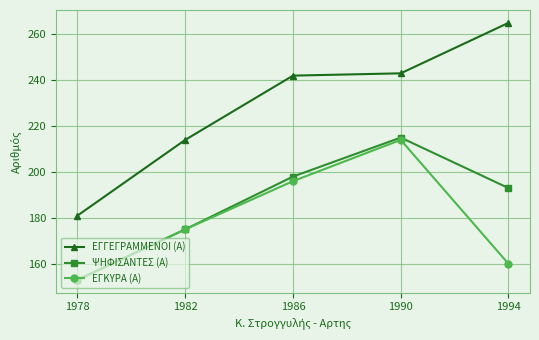

Reading right to left, what are all the values shown in this chart?

ΕΓΓΕΓΡΑΜΜΕΝΟΙ (Α): 1994=265	1990=243	1986=242	1982=214	1978=181
ΨΗΦΙΣΑΝΤΕΣ (Α): 1994=193	1990=215	1986=198	1982=175	1978=153
ΕΓΚΥΡΑ (Α): 1994=160	1990=214	1986=196	1982=175	1978=153